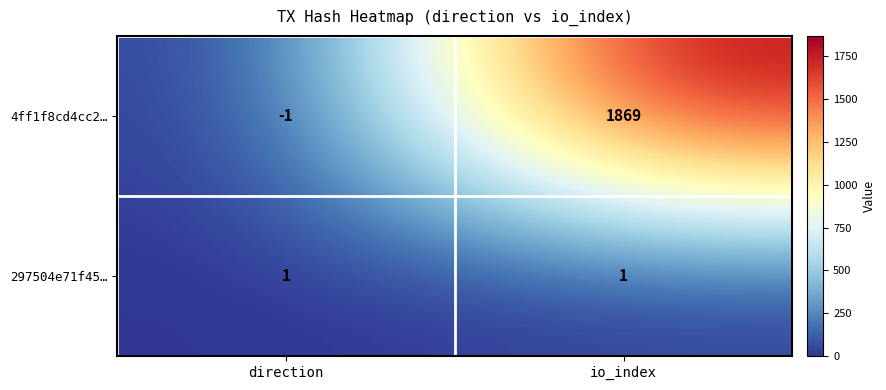

Rank the series by their average value, from lowest to highest.

297504e71f45…, 4ff1f8cd4cc2…